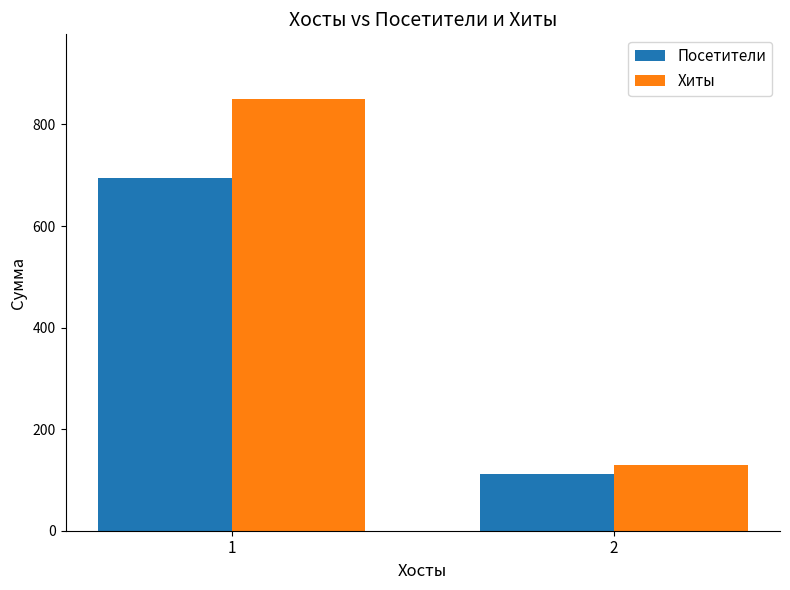

At which label does Посетители reach its peak?

1